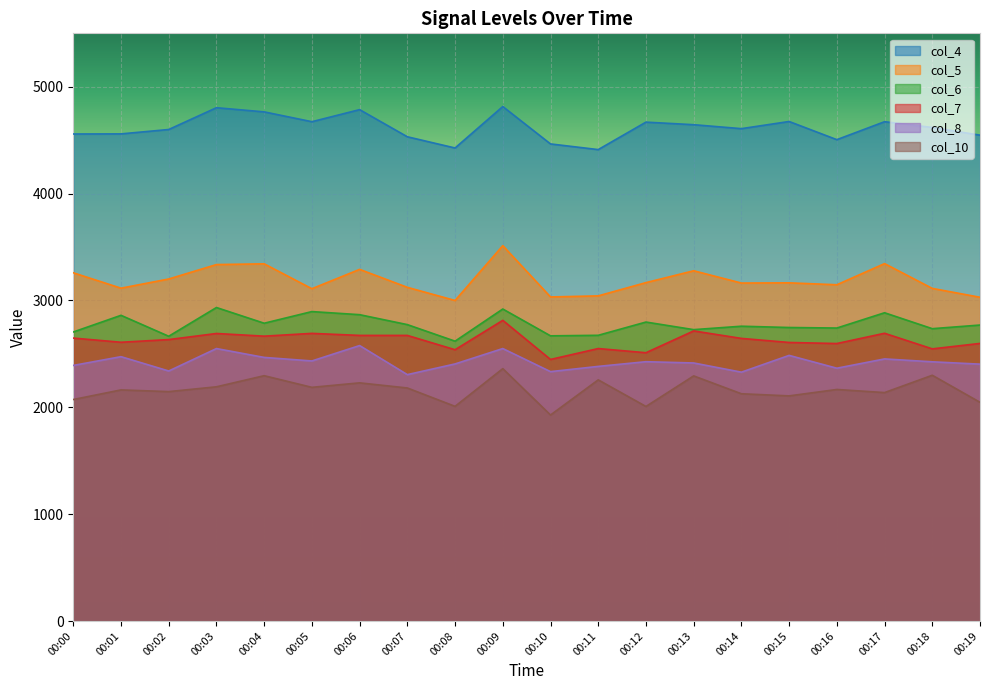

Between 00:04 and 00:07, which is larger?

00:04